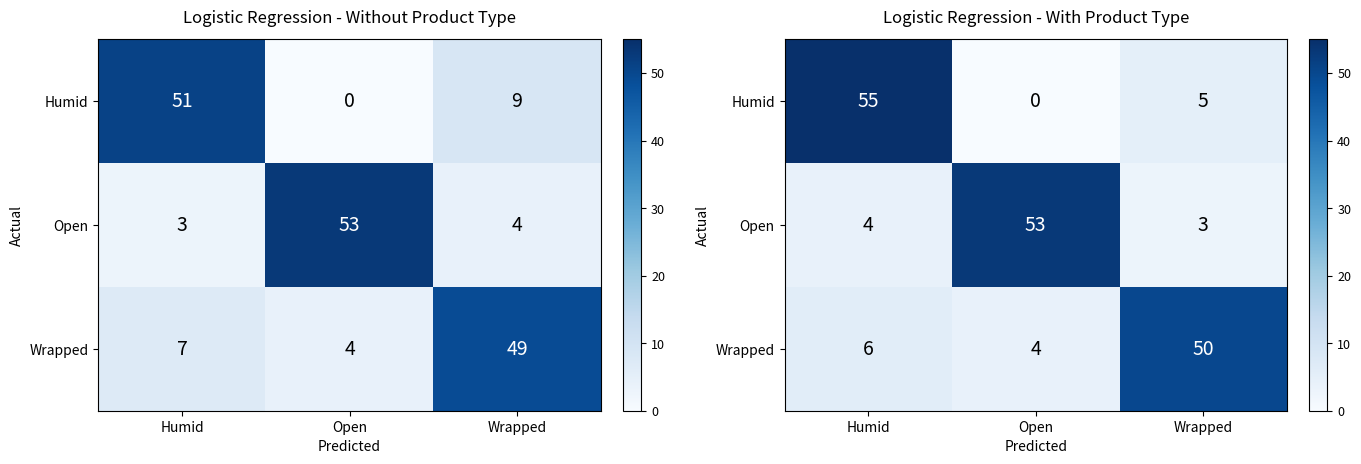

How many values in Humid are above zero?

2